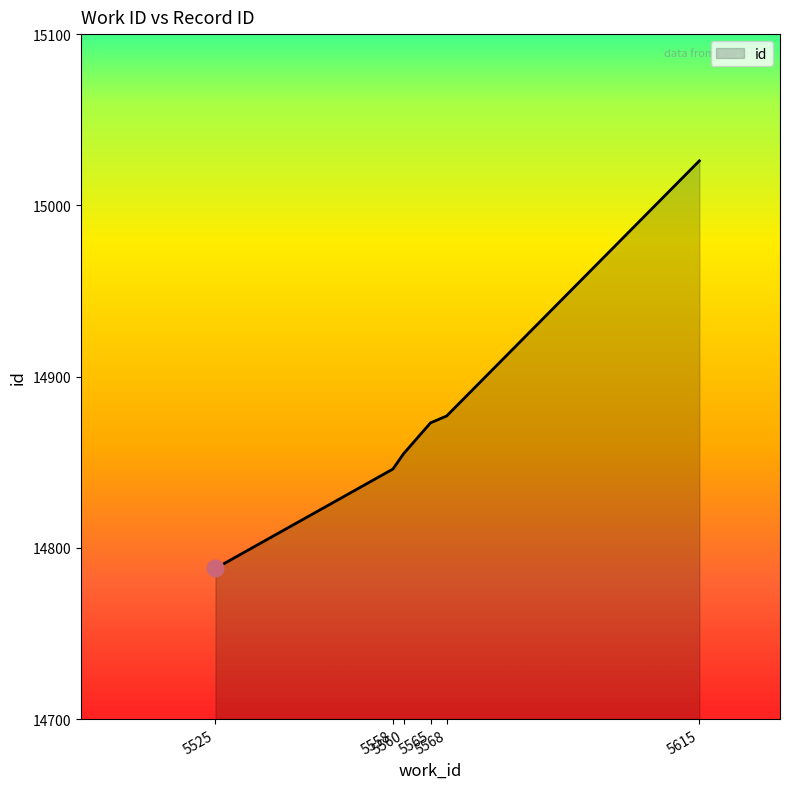

List the labels in order of value, largest first.

5615, 5568, 5565, 5560, 5558, 5525